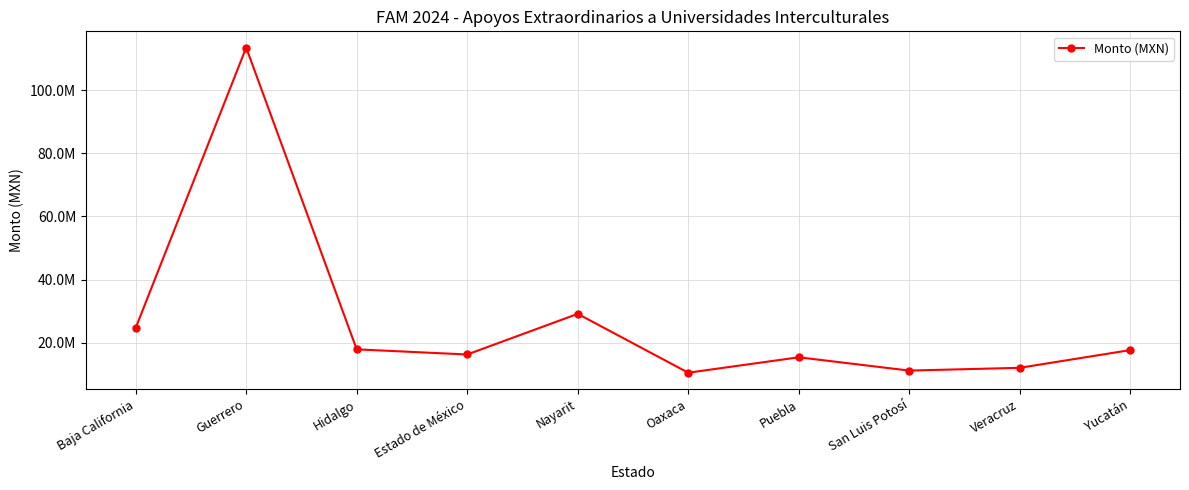

What is the label of the 8th point from the right?

Hidalgo